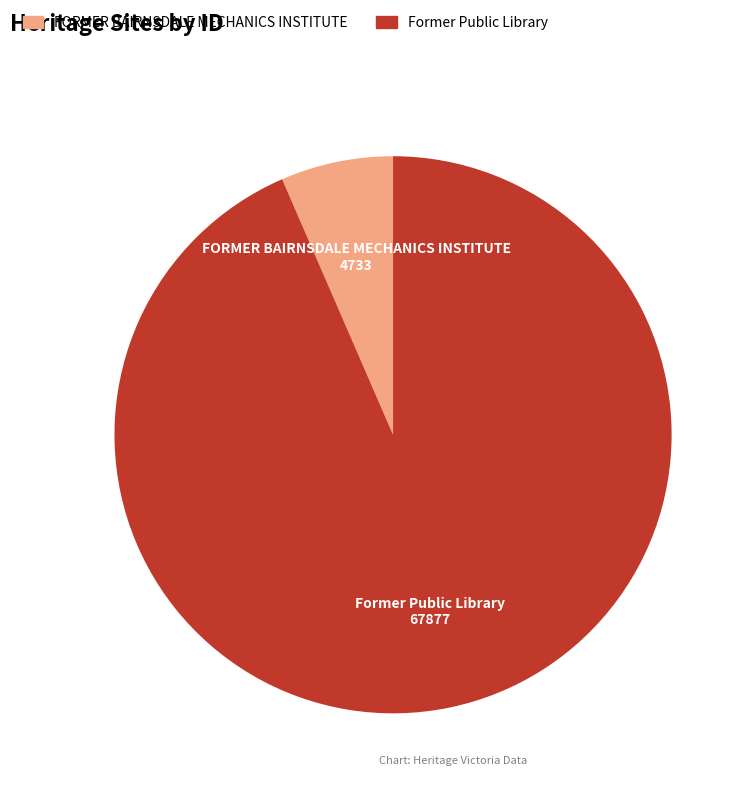

Do Former Public Library and FORMER BAIRNSDALE MECHANICS INSTITUTE together represent more than half of the pie?

Yes